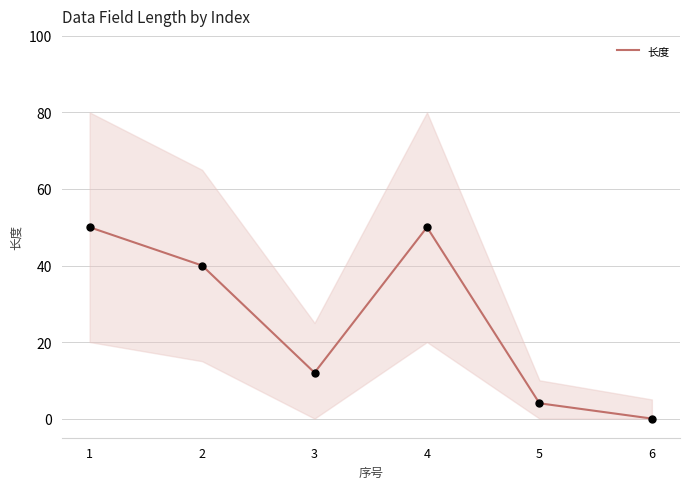

What is the ratio of the value at 4 to the value at 5?

12.5